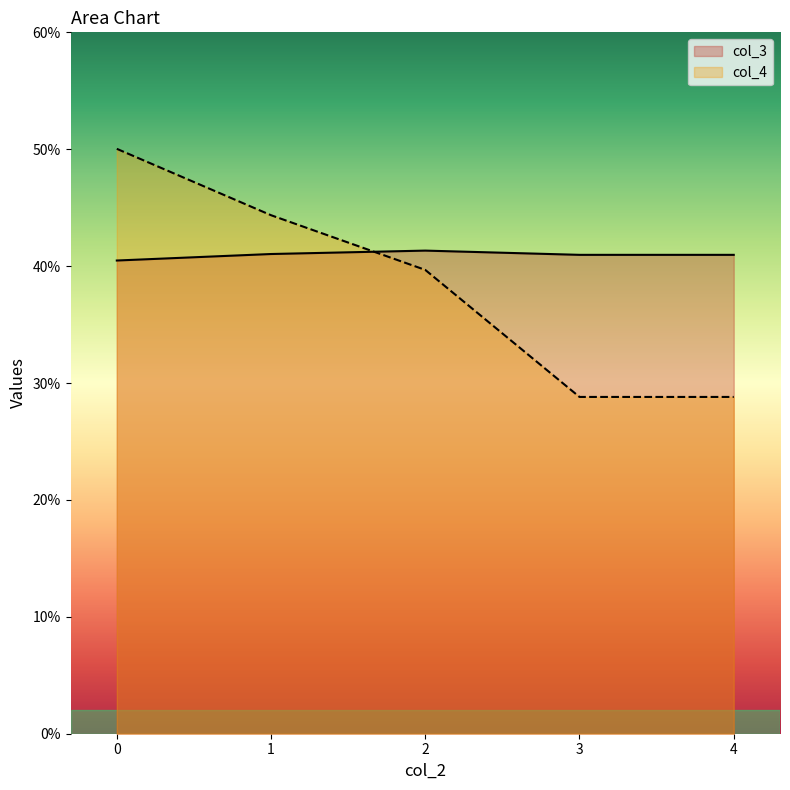

True or false: col_4 and col_3 intersect in this chart.

True